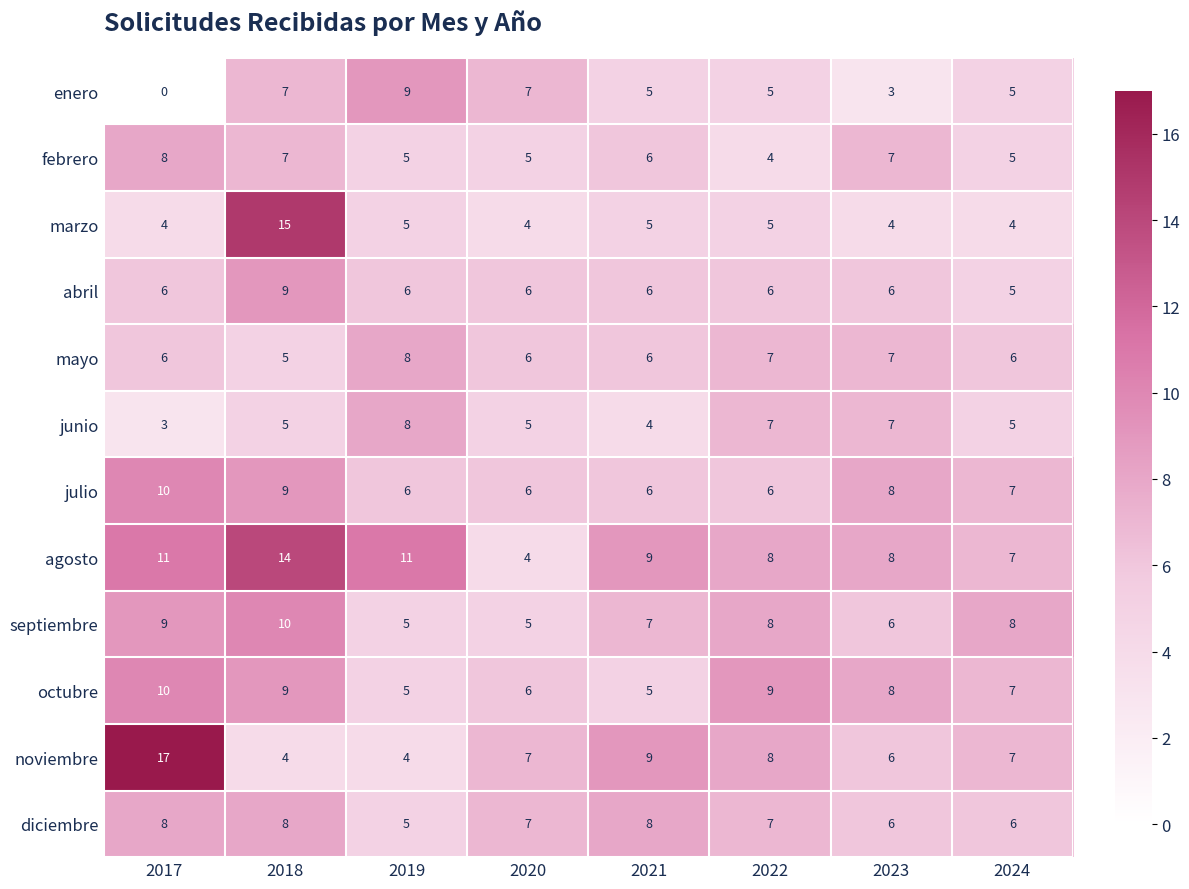

What is the total value across all series at 2020?

68